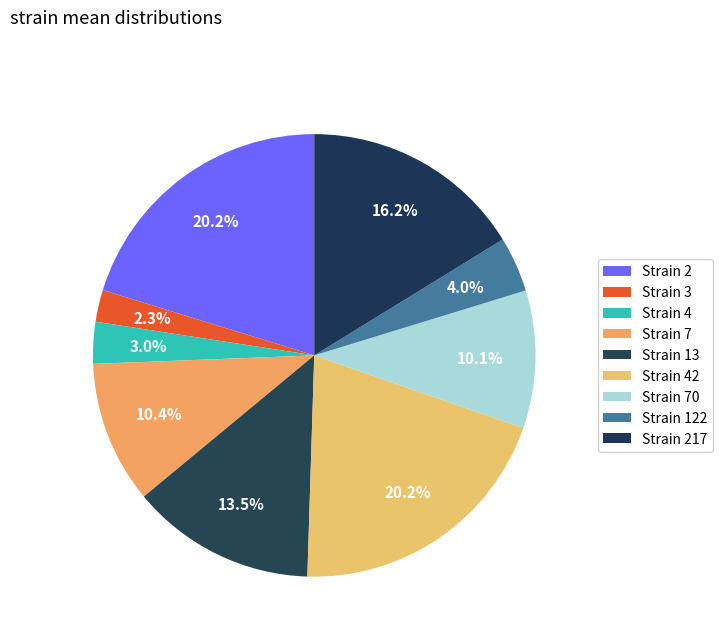

Count the number of slices in the pie.

9